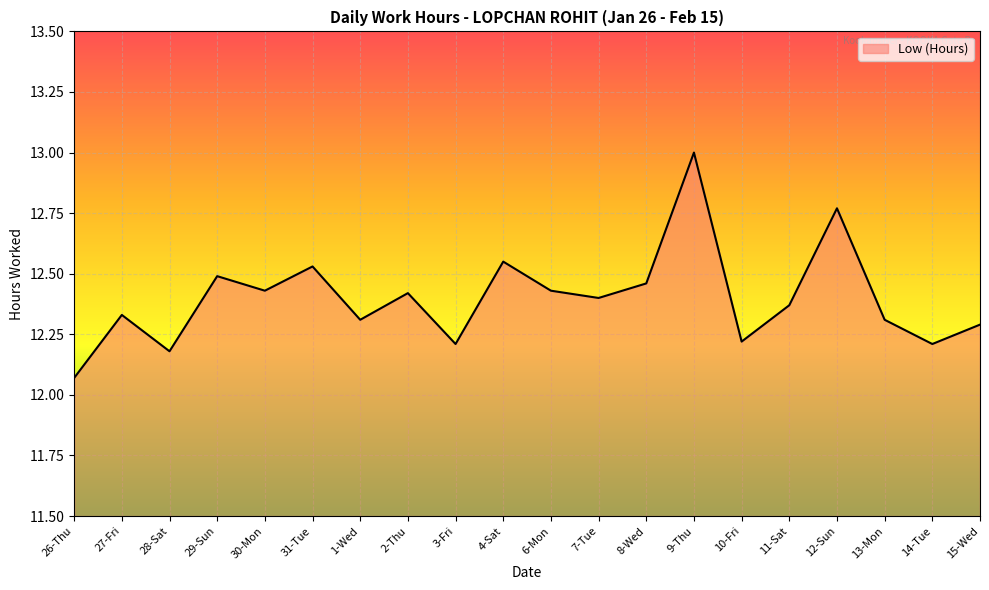

Is it true that the value at 8-Wed is 18.1?

False